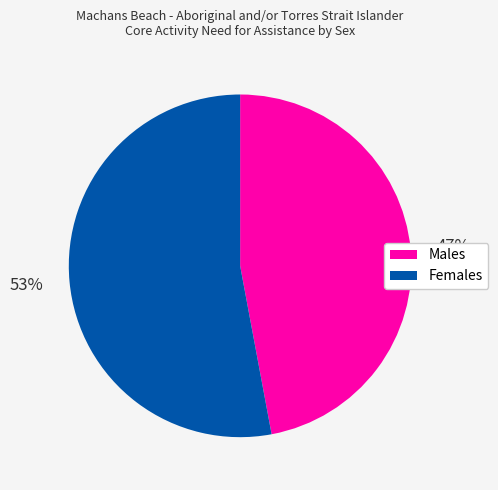

Does Females account for over 50% of the chart?

Yes